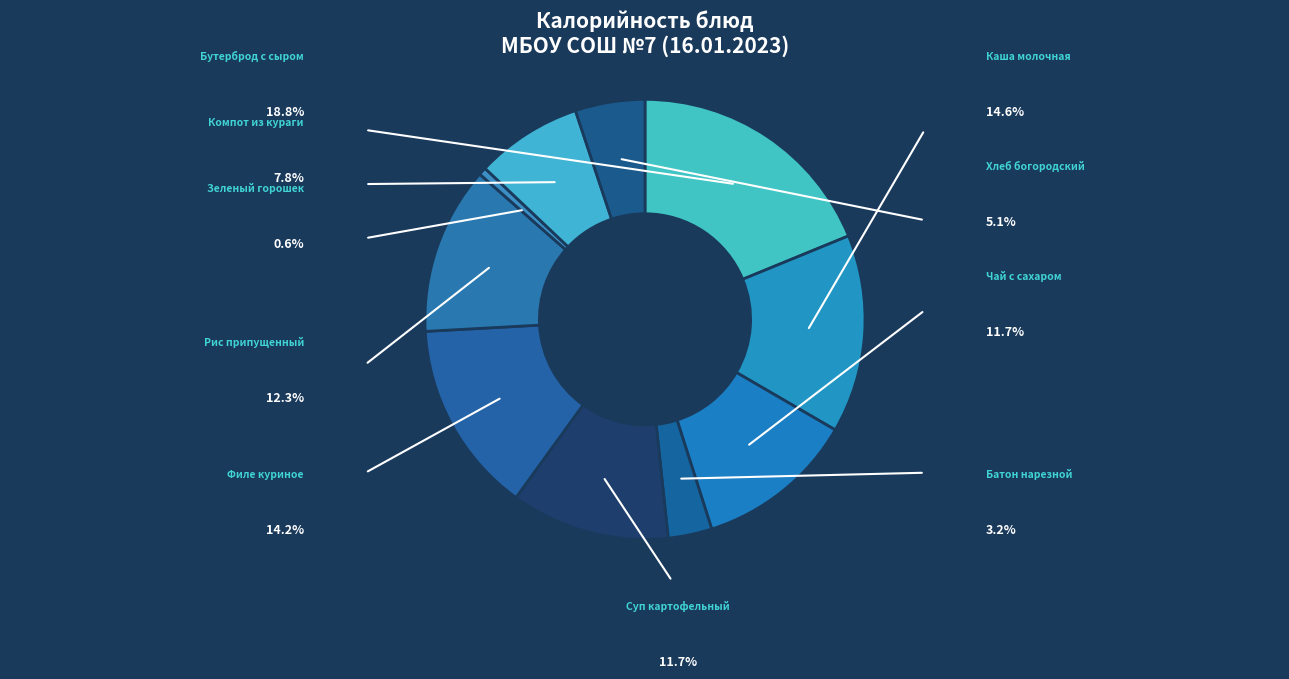

The Хлеб богородский slice represents 13% of the pie. True or false?

False